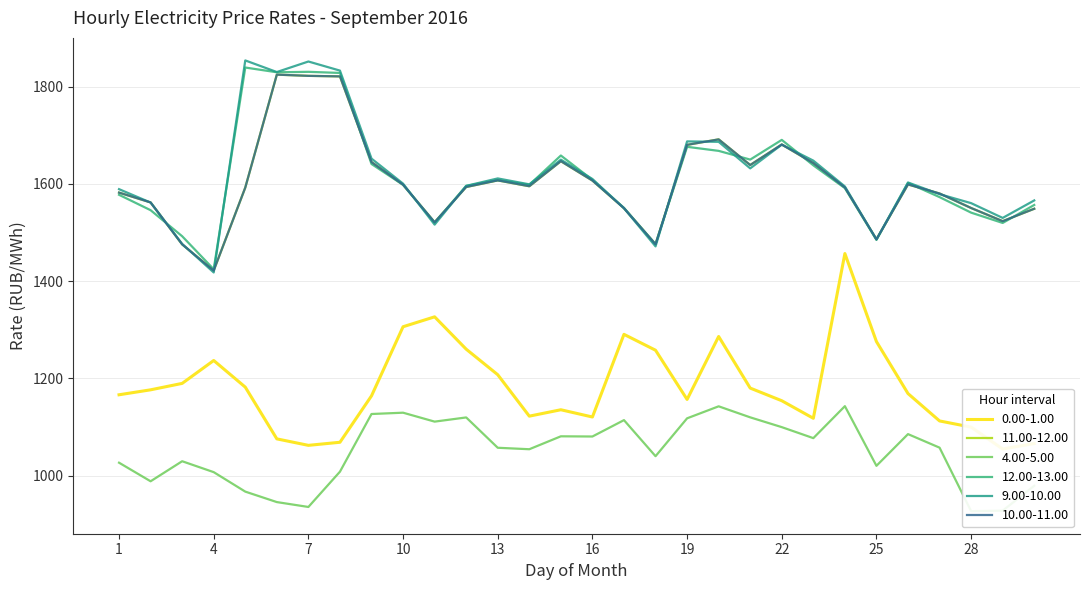

At which label is 12.00-13.00 closest to 1631?

23